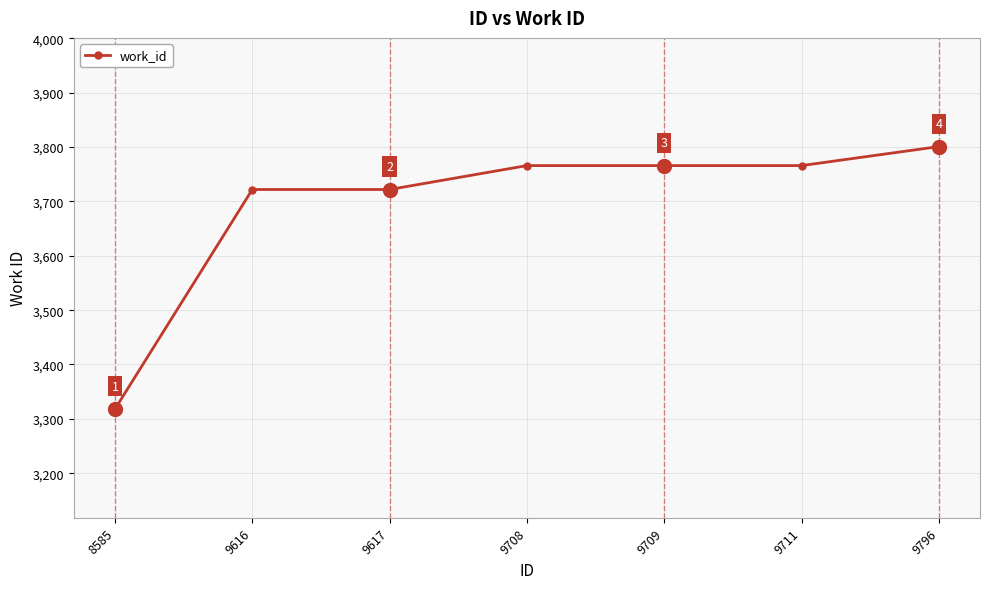

Reading left to right, transcribe all the data shown in this chart.

8585=3318	9616=3722	9617=3722	9708=3766	9709=3766	9711=3766	9796=3801